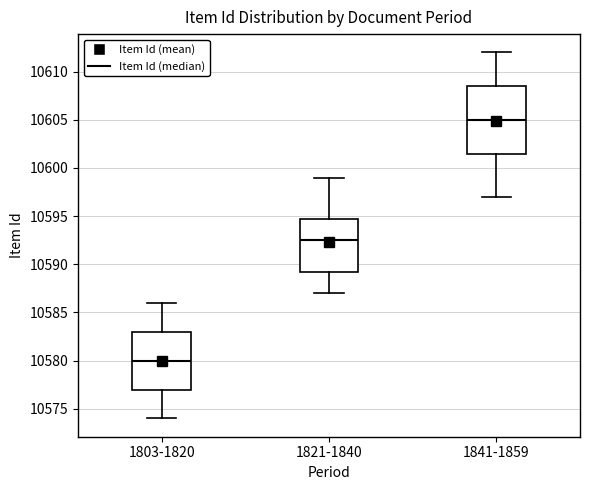

Reading left to right, transcribe this box plot: for each box, give where its median line is, the range the box spans, and where its two whiskers end, as read against the y-axis. The values are not printed on the chart, so give them approximately, as read against the axis.

1803-1820: median 10580.0, box 10577.0 to 10583.0, whiskers 10574.0 to 10586.0
1821-1840: median 10592.5, box 10589.5 to 10595.0, whiskers 10587.0 to 10599.0
1841-1859: median 10605.0, box 10601.5 to 10608.5, whiskers 10597.0 to 10612.0